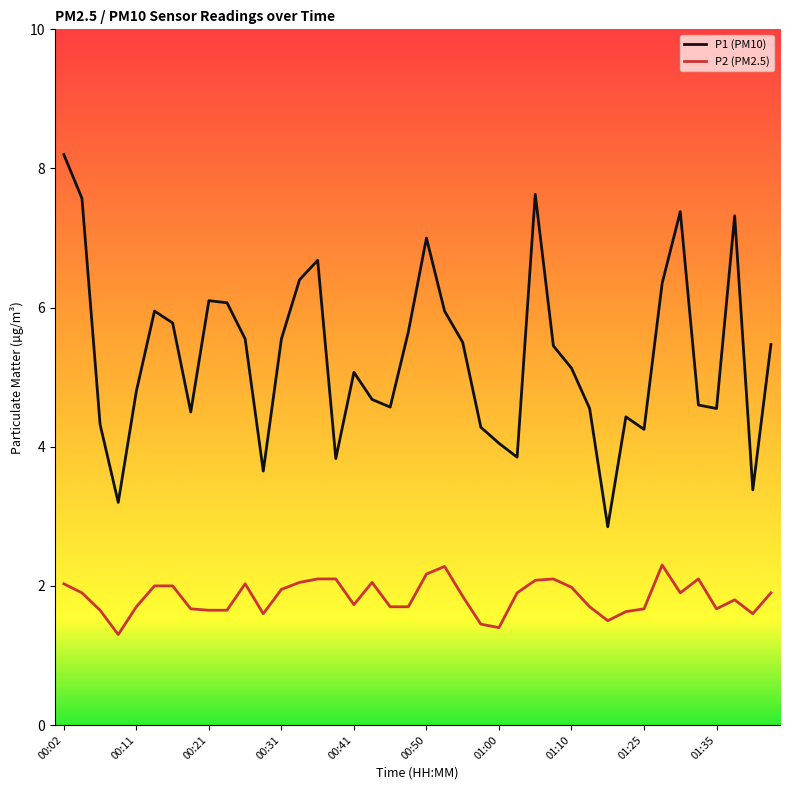

What are all the series names shown in the legend?

P1 (PM10), P2 (PM2.5)